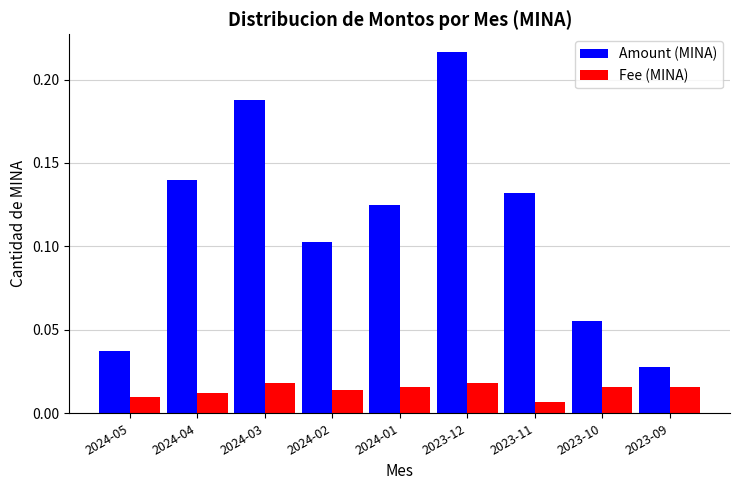

Is the value of Fee (MINA) at 2024-05 greater than the value of Amount (MINA) at 2023-12?

No